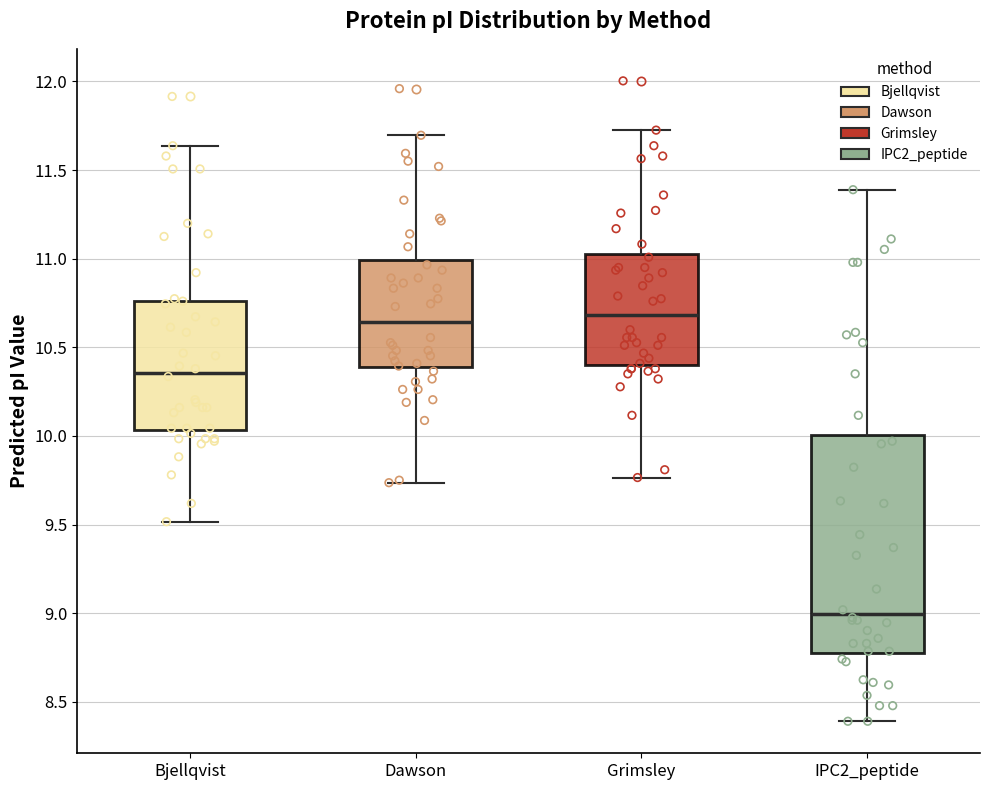

Comparing the boxes themselves (not the whiskers), which one is the tallest?

IPC2_peptide